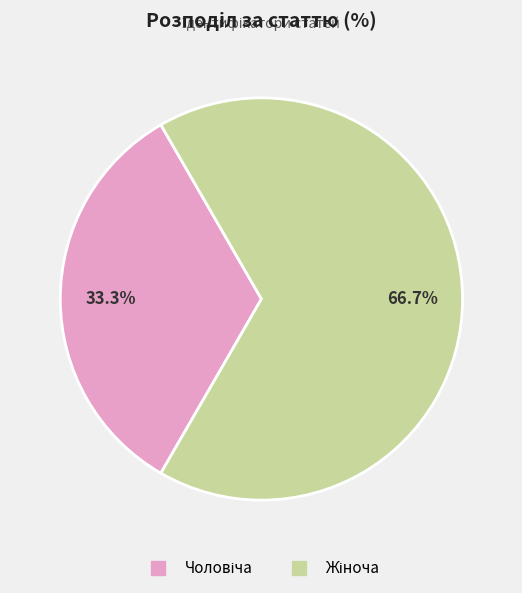

Is there a majority slice in this chart?

Yes